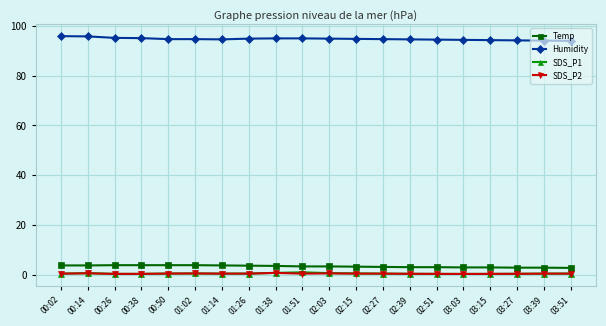

Is it true that Humidity equals 127.4 at 01:38?

False